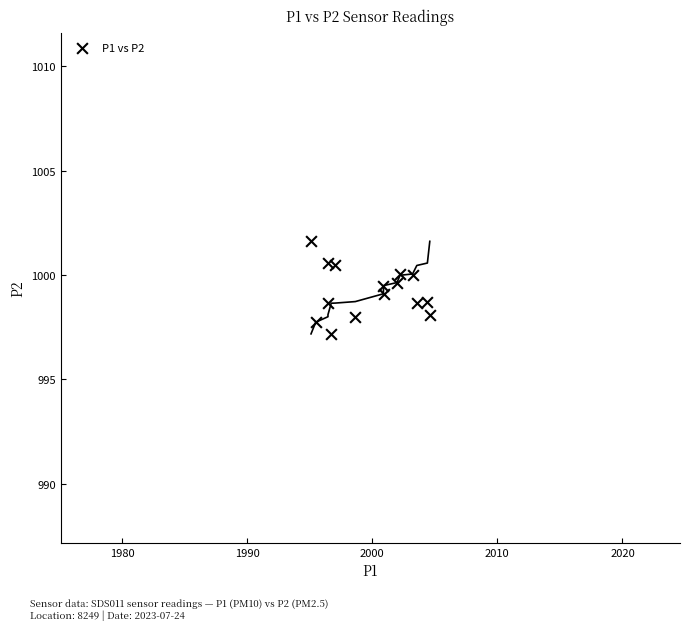

What is the range of X values (max minus min)?

9.5